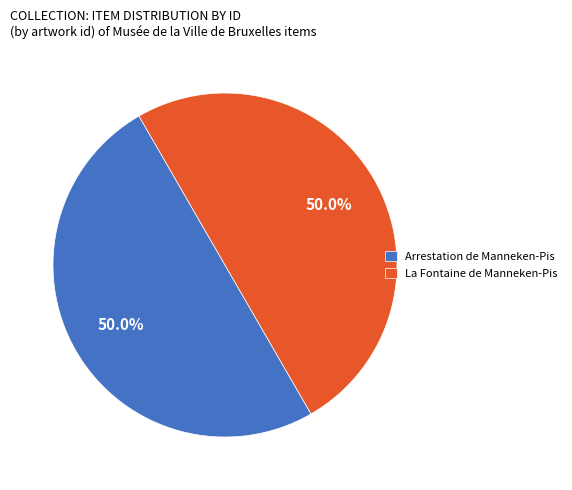

Approximately how many times larger is the value at Arrestation de Manneken-Pis compared to La Fontaine de Manneken-Pis?

1.0